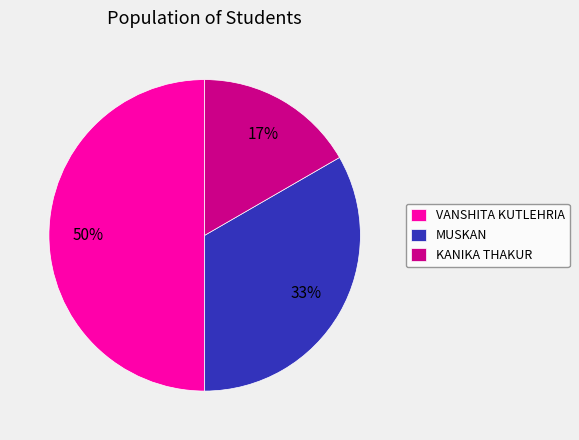

To the nearest percent, what portion does VANSHITA KUTLEHRIA represent?

50%